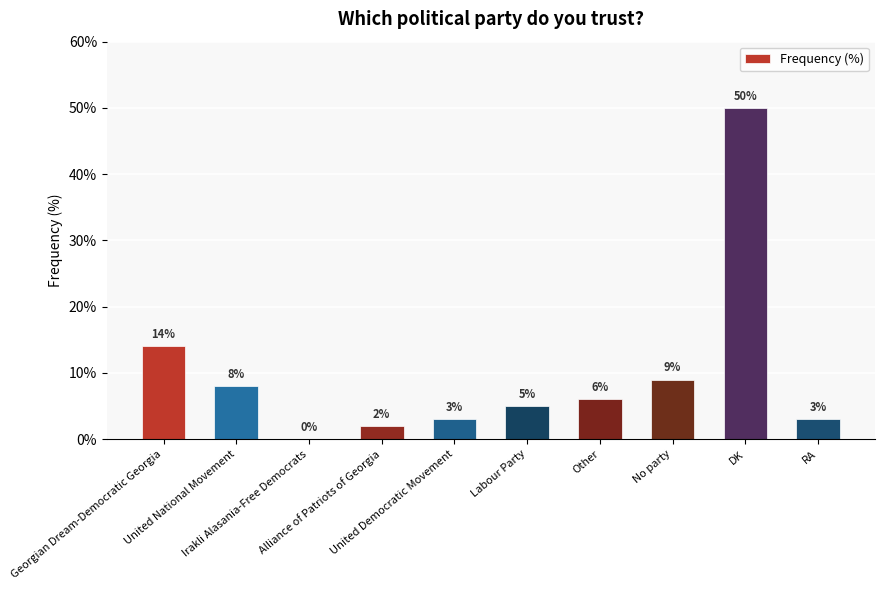

What is the change in value from Alliance of Patriots of Georgia to United Democratic Movement?

+1